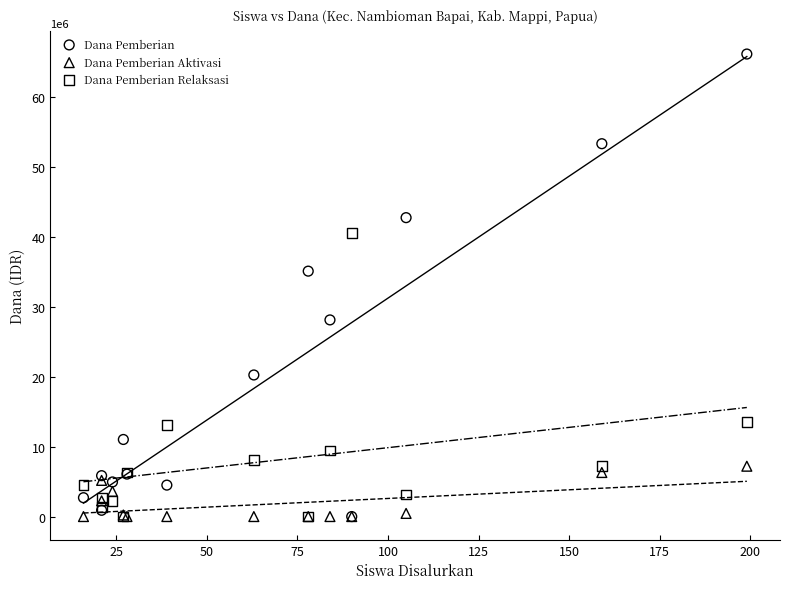

In the Dana Pemberian series, what Y value is closest to 33075000?

35100000